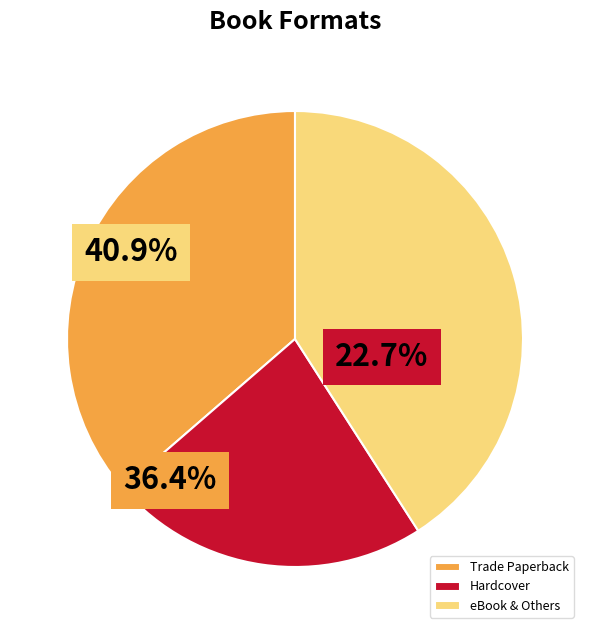

Does Trade Paperback represent more than half of the total?

No